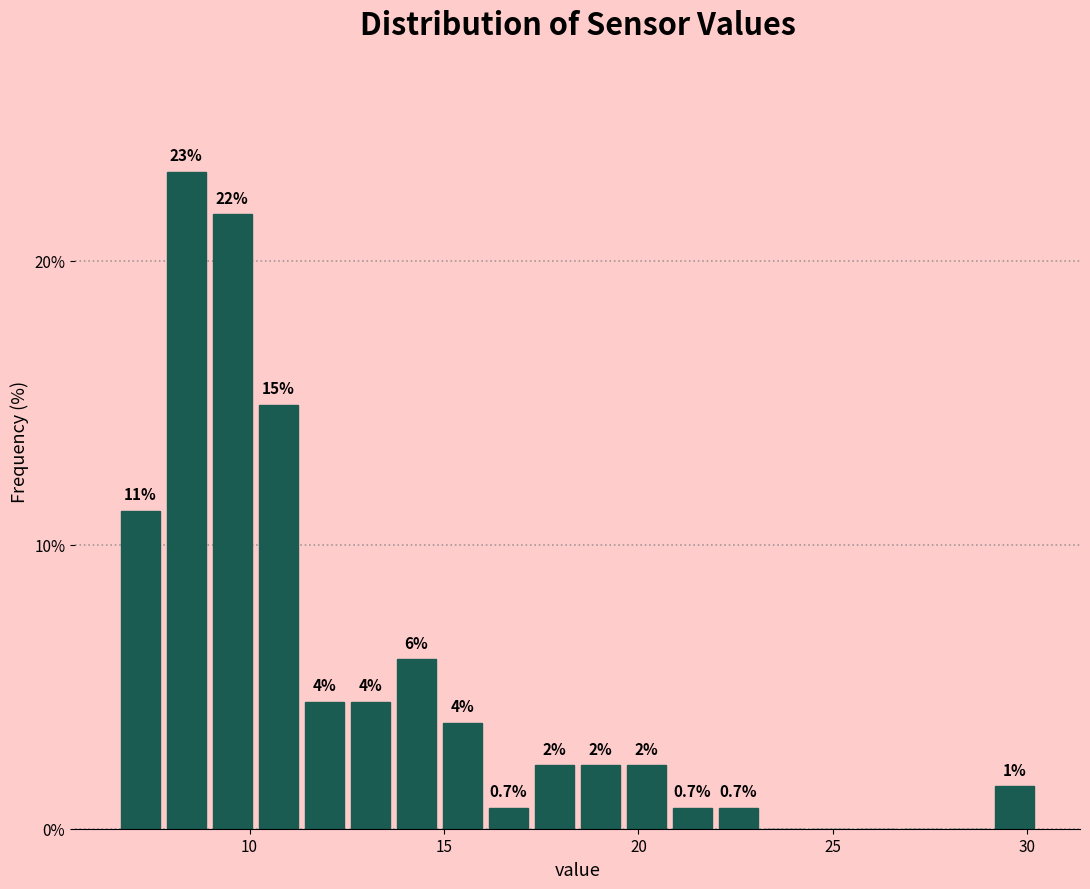

Around what value on the x-axis is the tallest bar? Give the approximate position of its centre, as read against the axis.

8.5